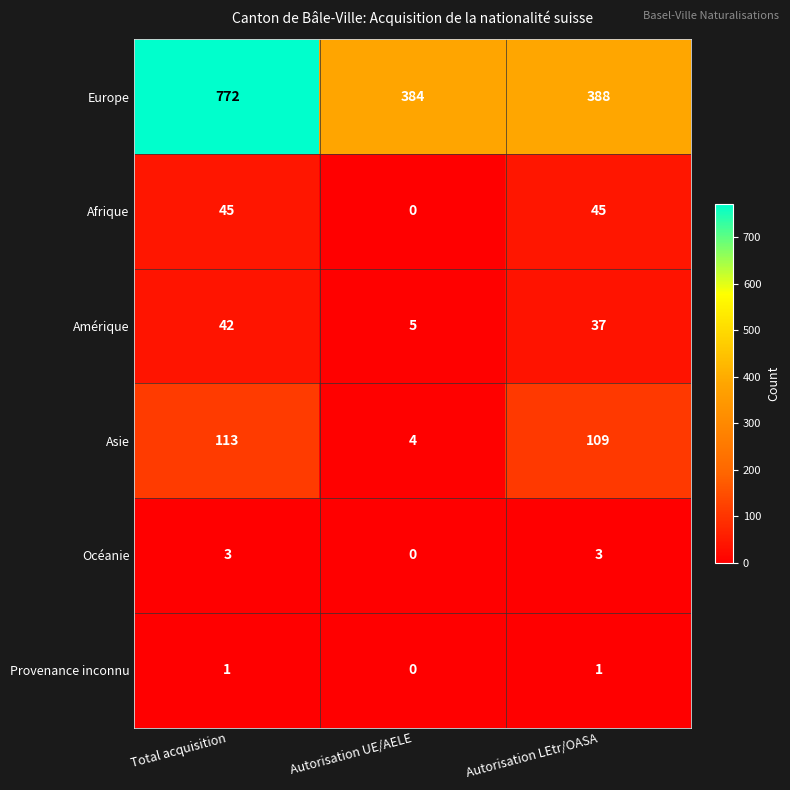

Rank the series at Autorisation LEtr/OASA from lowest to highest value.

Provenance inconnu, Océanie, Amérique, Afrique, Asie, Europe